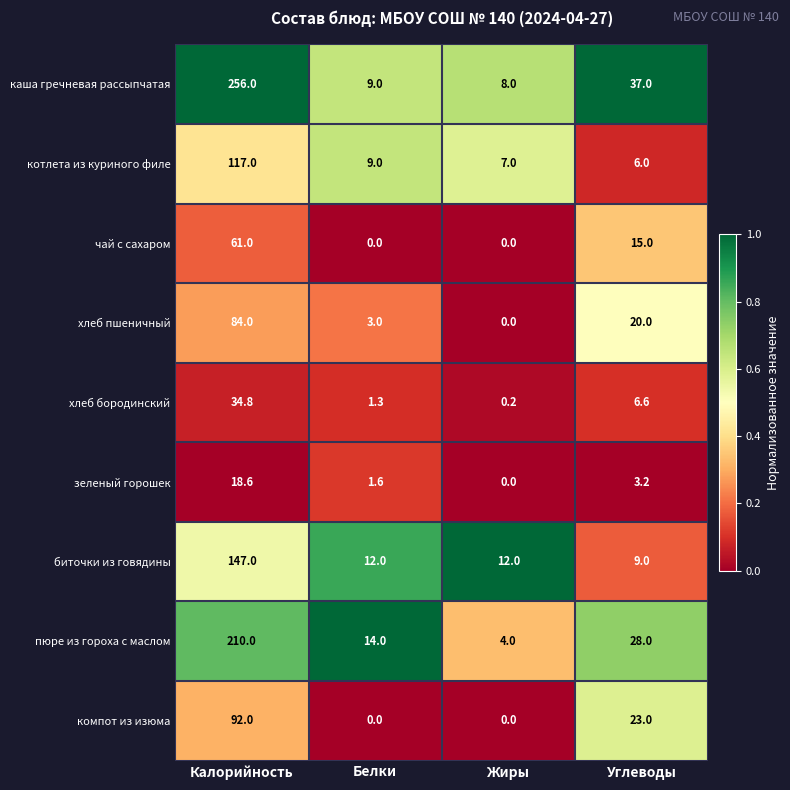

What is the approximate value of котлета из куриного филе at Белки?

9.0